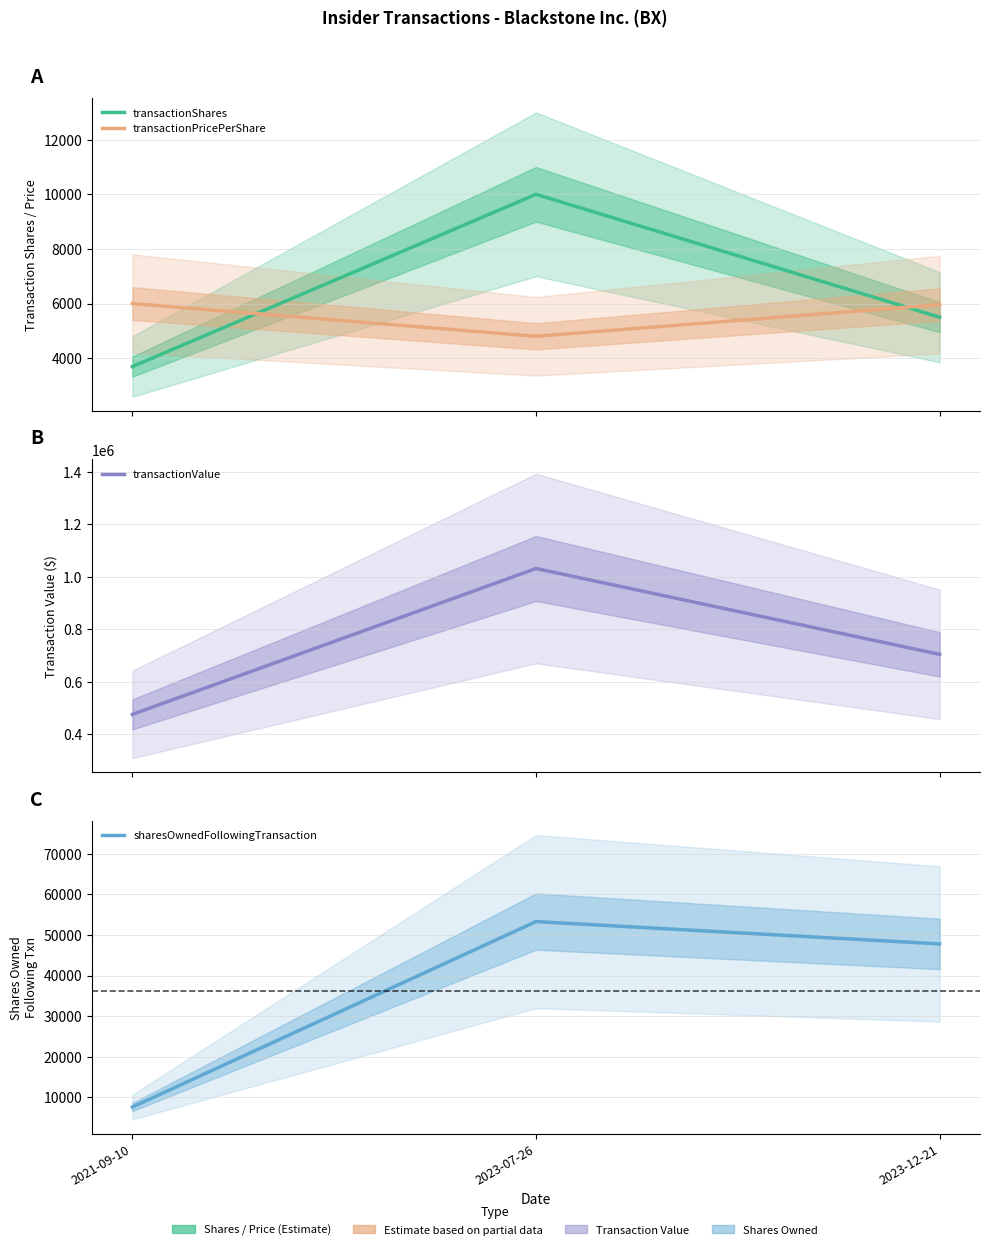

What is the highest value of the sharesOwnedFollowingTransaction series?

53281.0